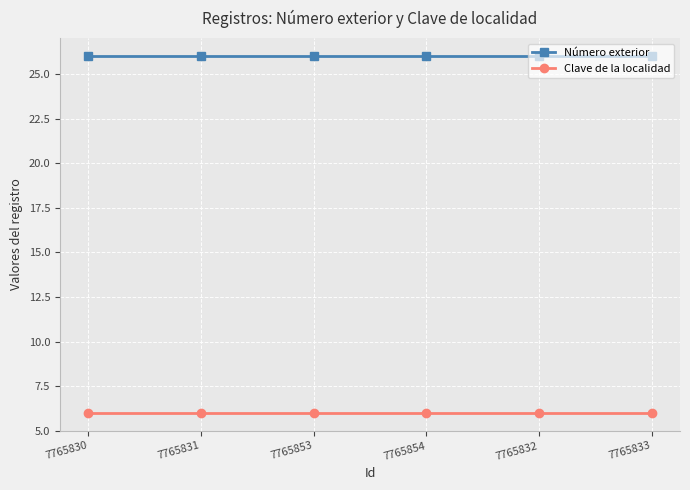

What is the minimum value shown in the chart?

6